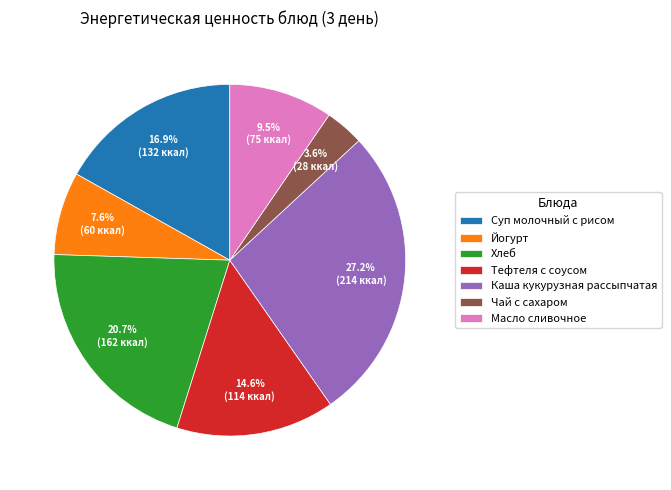

Which slice is the smallest?

Чай с сахаром